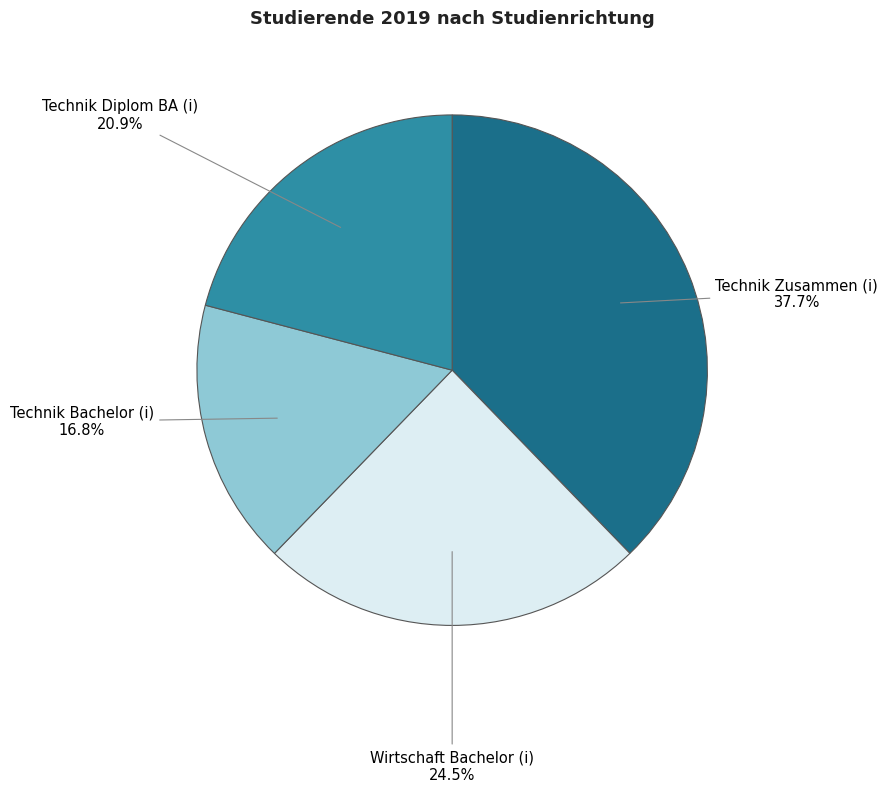

Which category has the smallest portion of the pie?

Technik Bachelor (i)